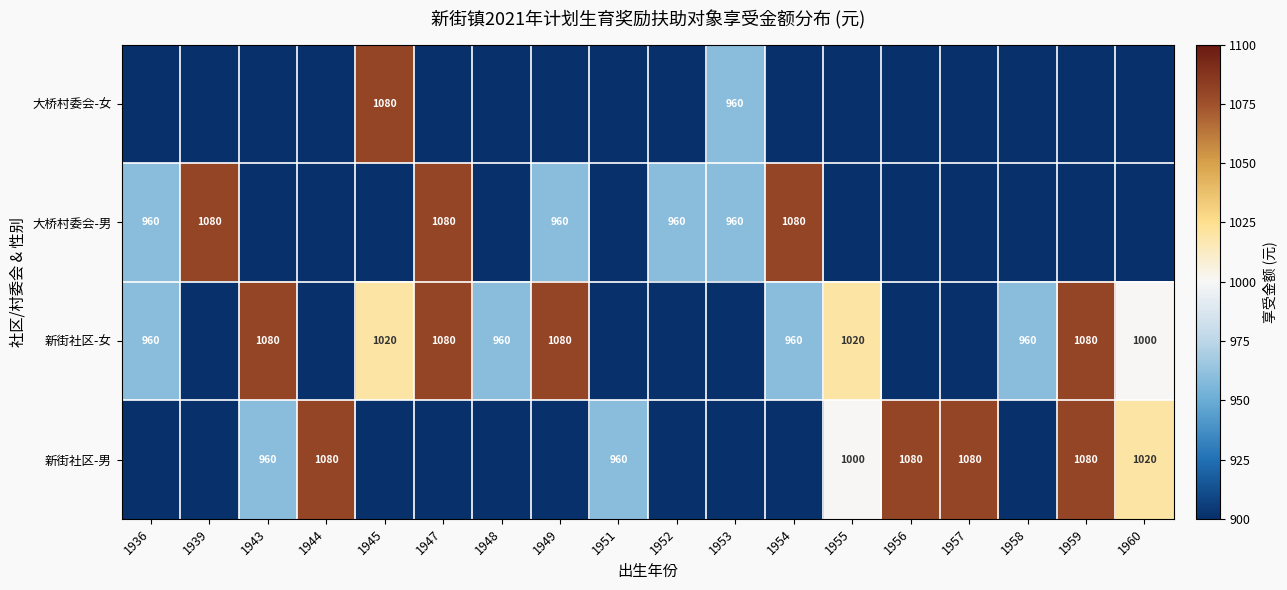

At how many categories does at least one series exceed 720?

18